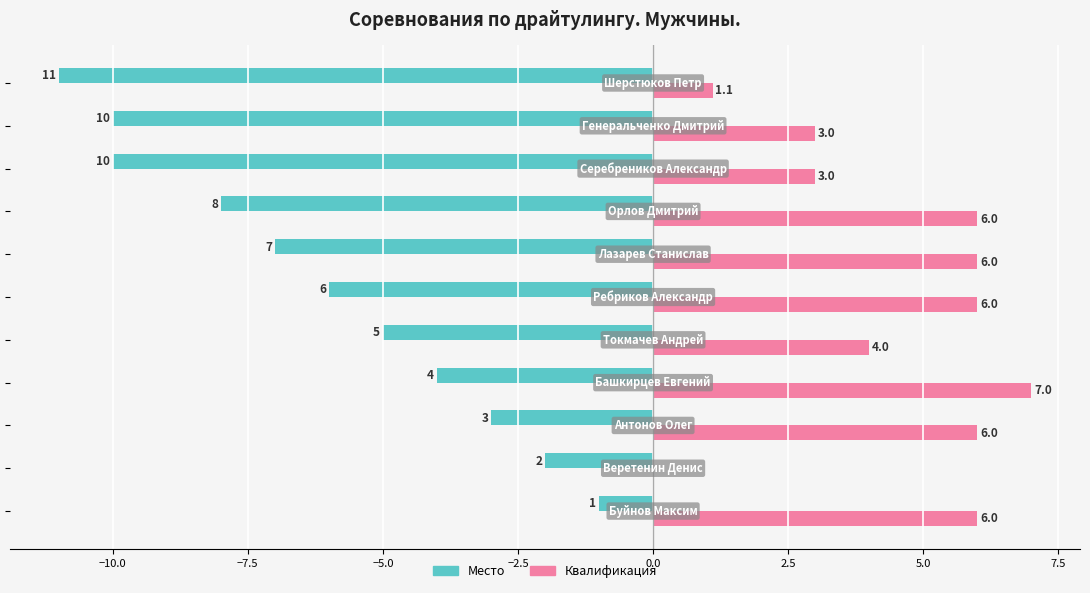

What is the sum of all Место values?

-67.0